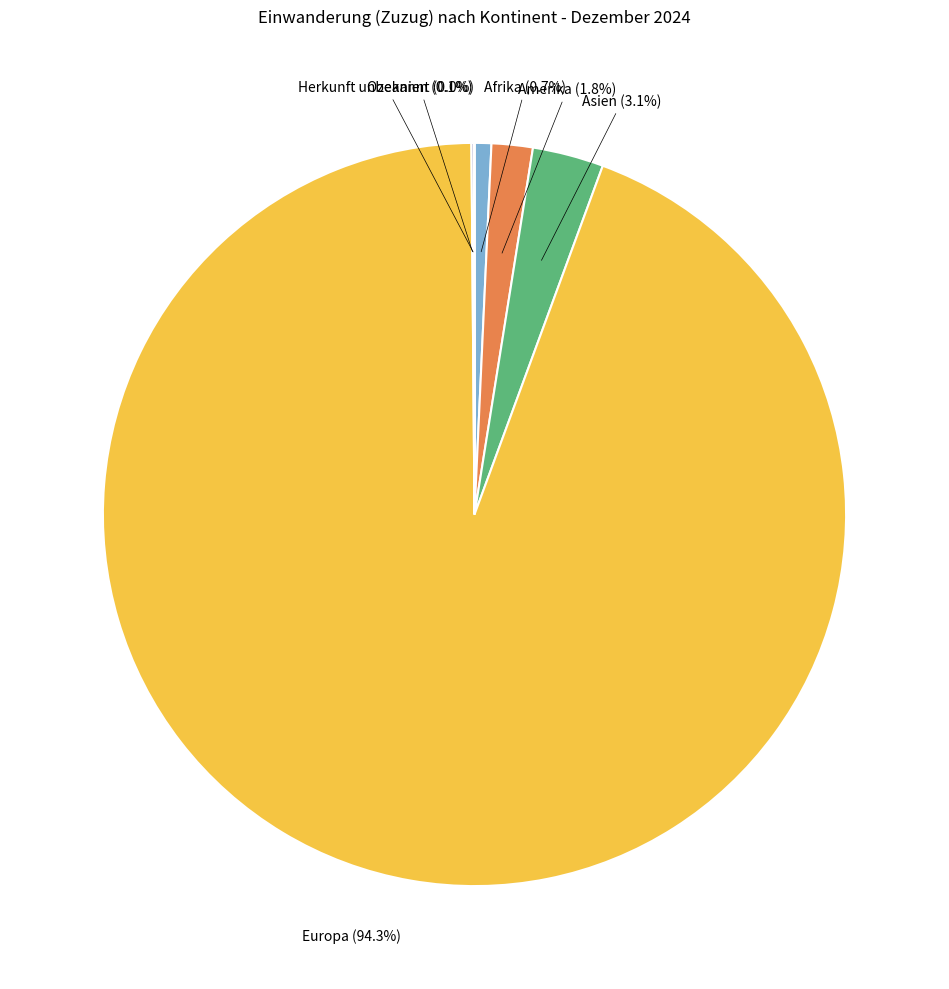

Approximately how many times larger is the value at Amerika compared to Asien?

0.6